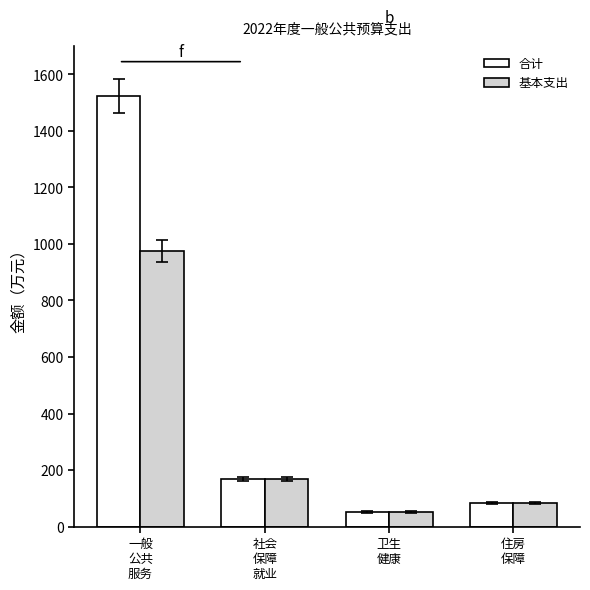

What is the total value across all series at 卫生
健康?

102.9